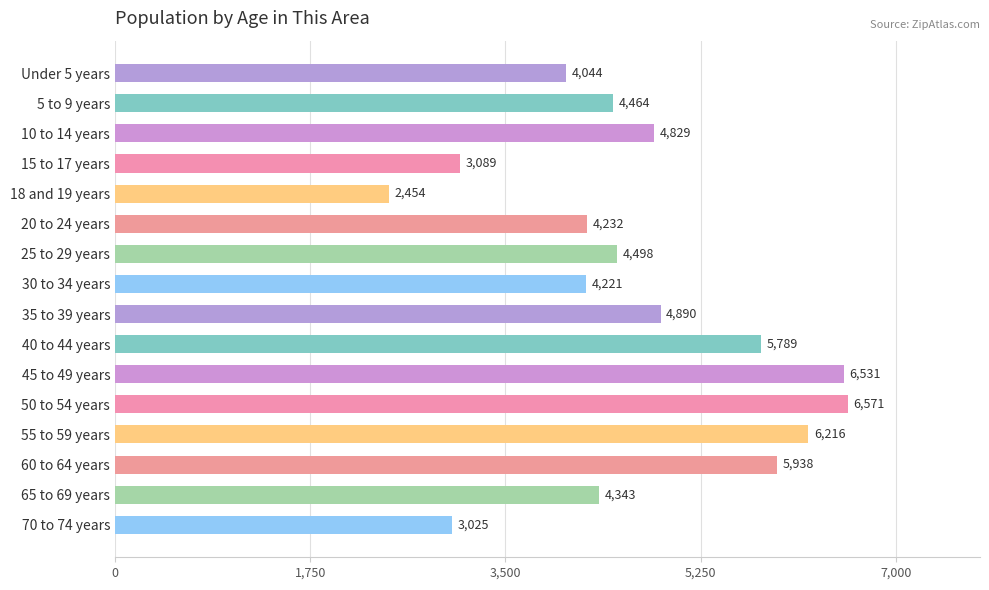

At which label is the value closest to 4512?

25 to 29 years